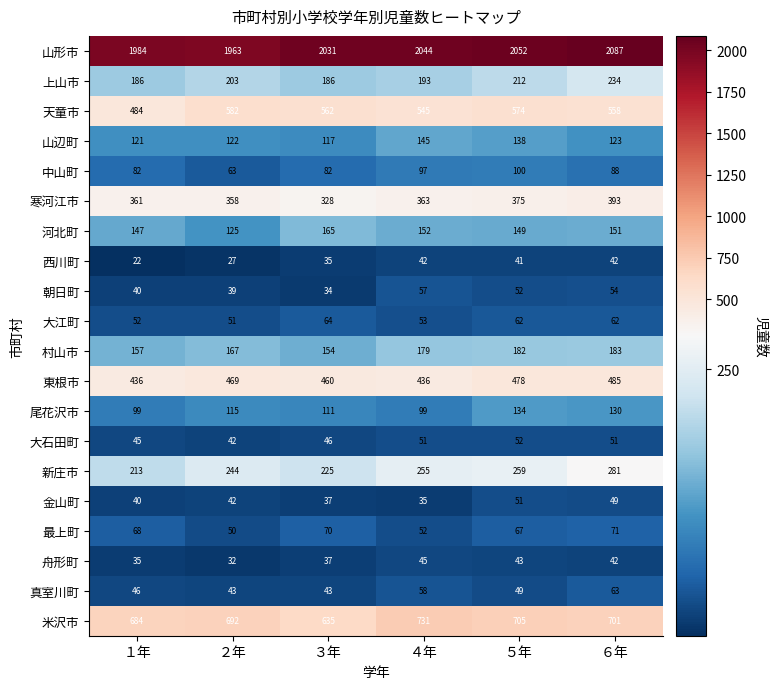

Between １年 and ４年, which series saw the biggest shift?

天童市